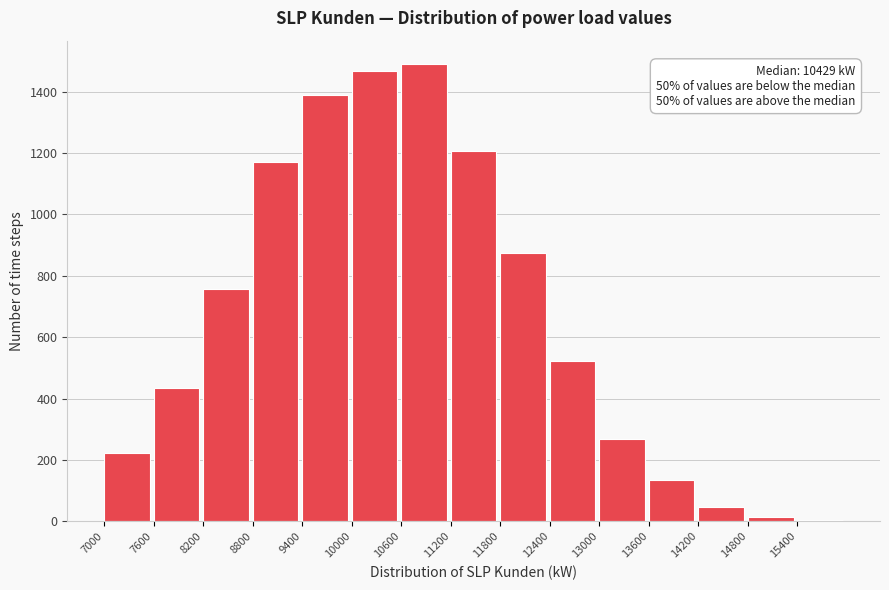

Which range on the x-axis has the tallest bar?

10000 to 10600